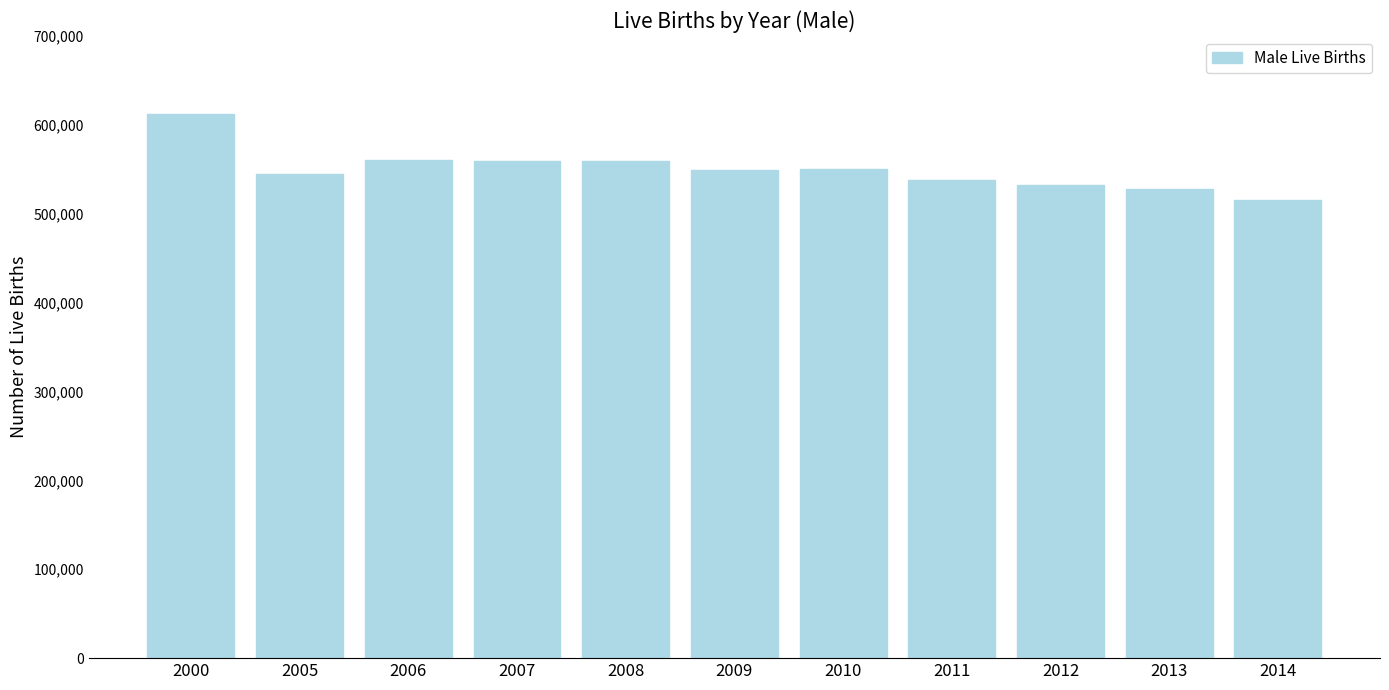

The value at 2013 is 902416. True or false?

False